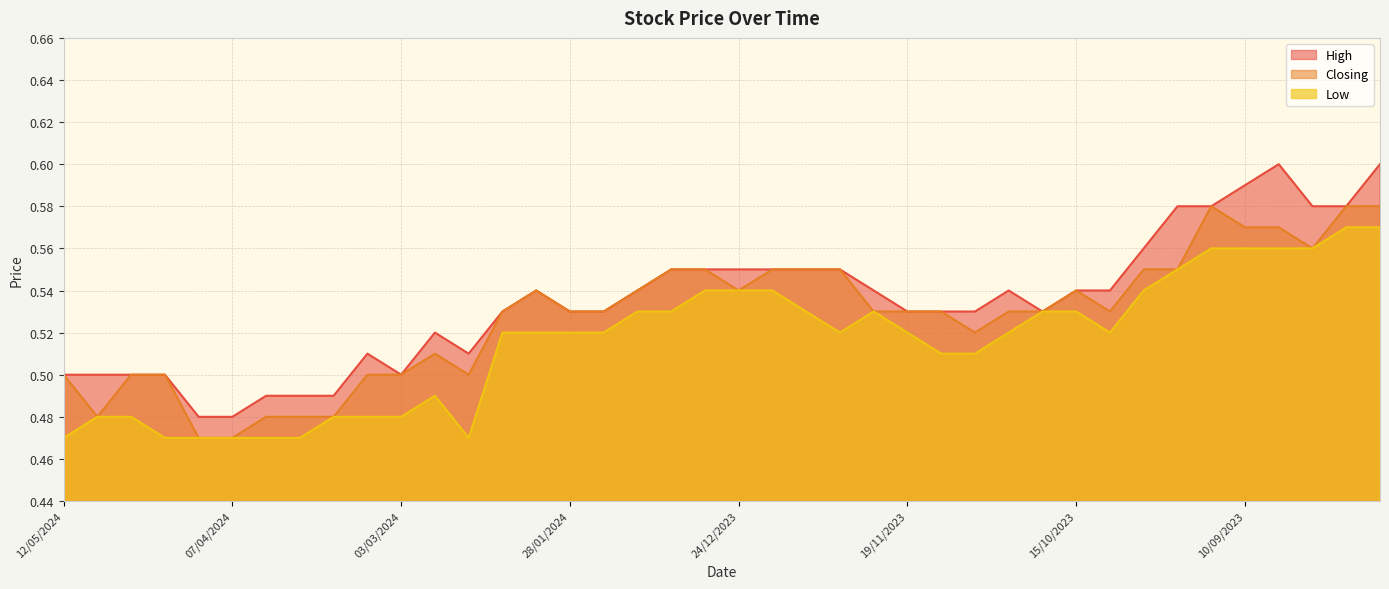

At 11/02/2024, list the series in order from largest to smallest.

High, Closing, Low